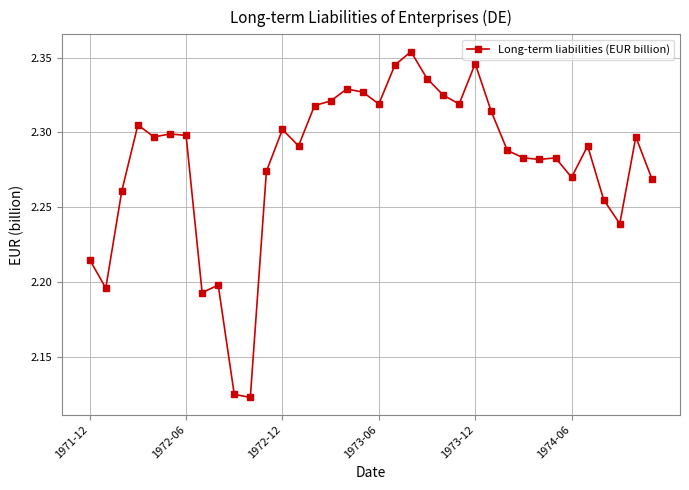

True or false: the data has more than 2 interior local peaks.

True